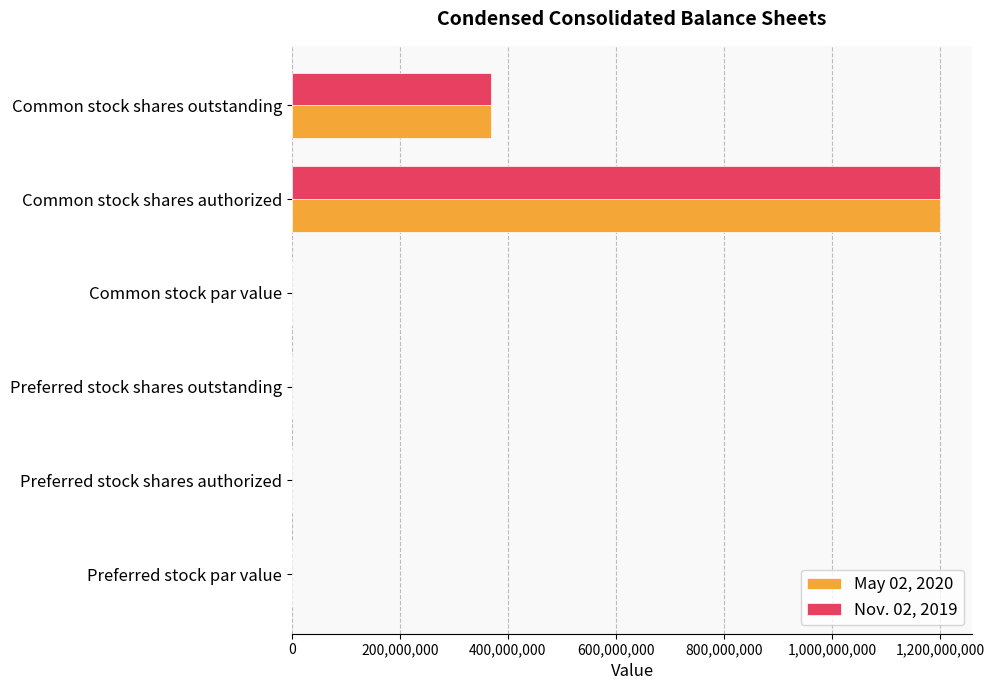

Is the value of Nov. 02, 2019 at Common stock shares outstanding greater than the value of May 02, 2020 at Preferred stock par value?

Yes